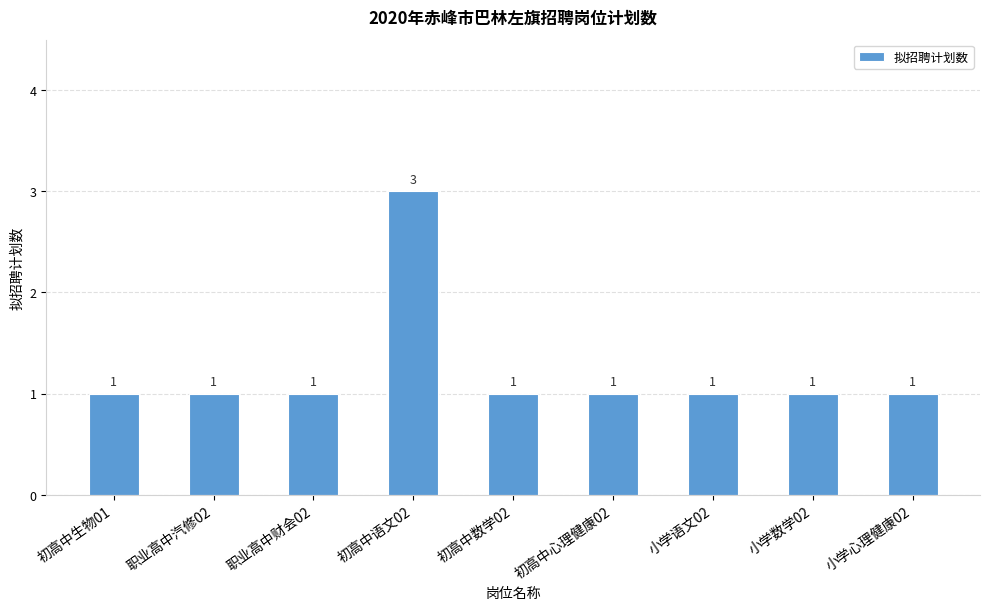

What position from the left is 小学语文02?

7